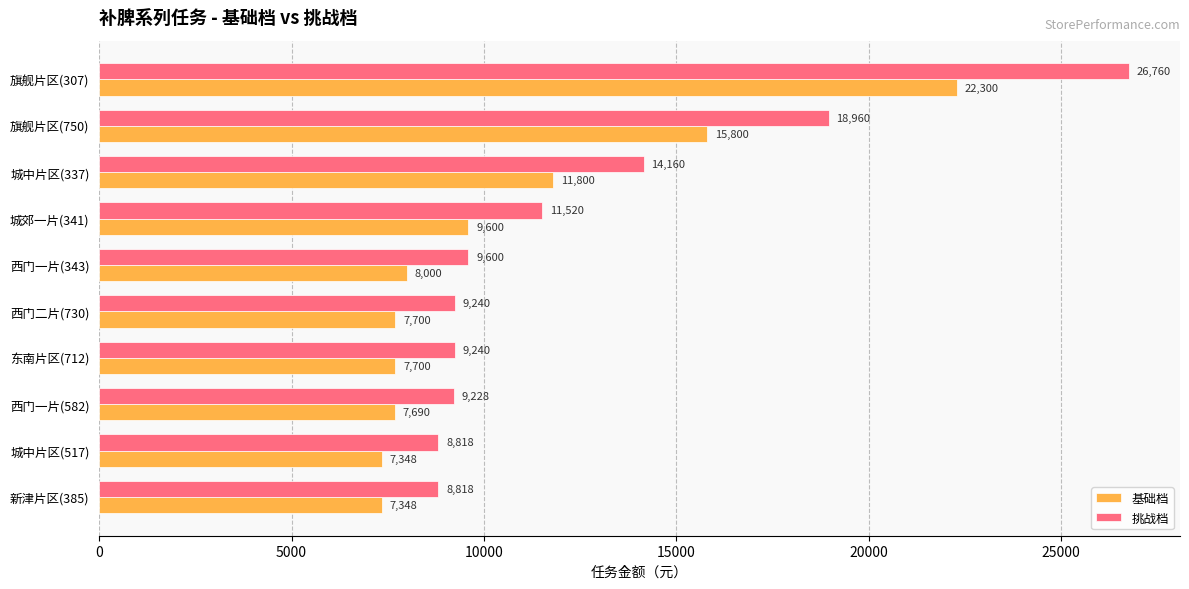

What is the difference between the maximum and second lowest values in the 基础档 series?

14952